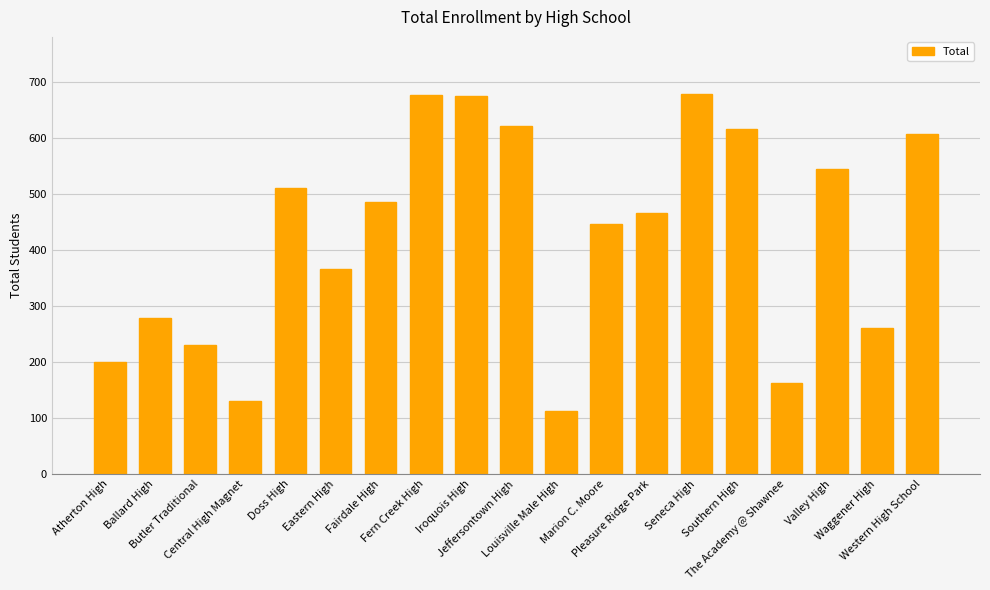

What is the greatest value displayed?

679